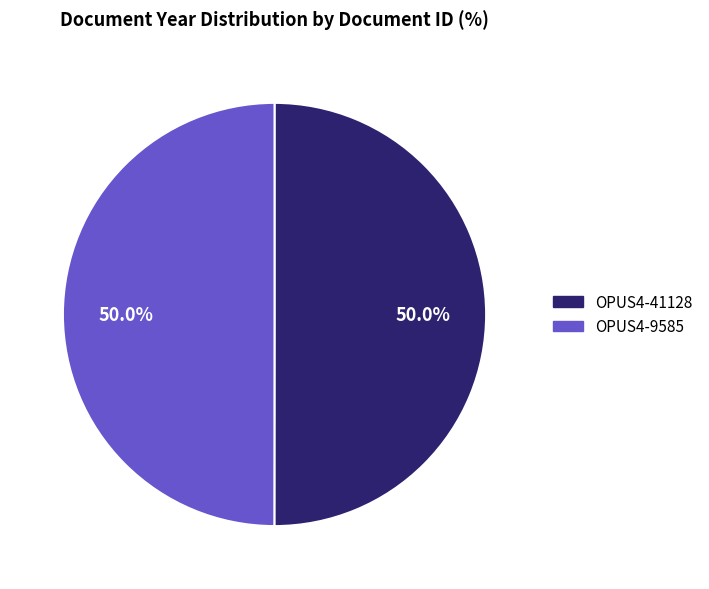

Approximately how many times larger is the value at OPUS4-41128 compared to OPUS4-9585?

1.0